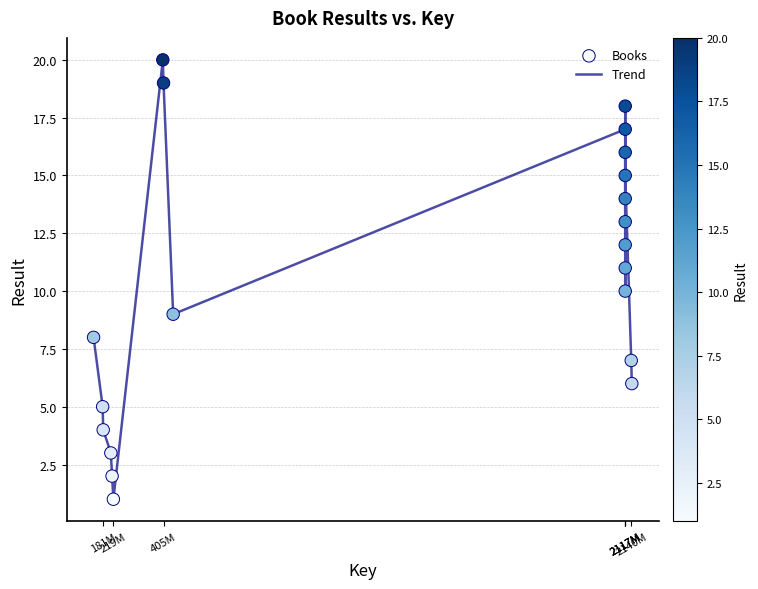

What is the greatest value displayed?

20